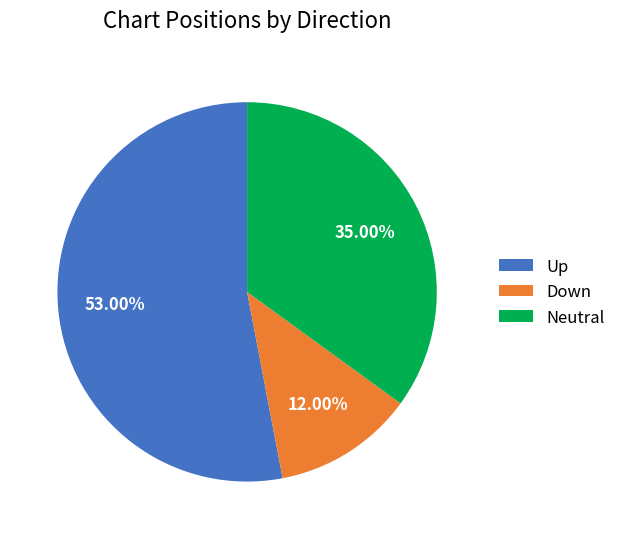

Combined, do Down and Neutral account for over 50%?

No